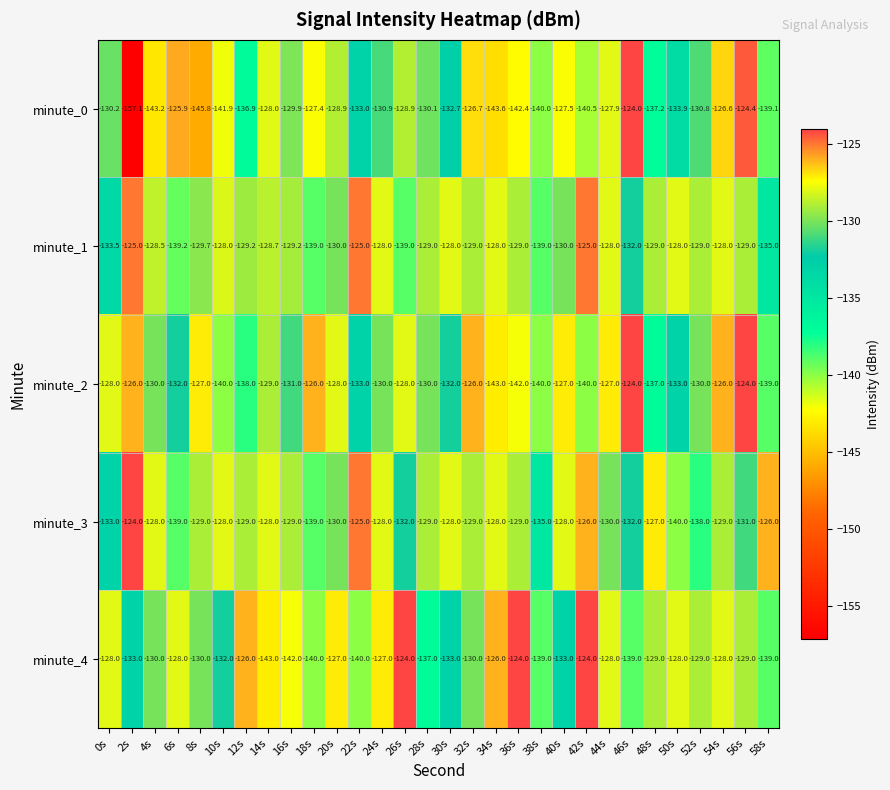

Is it true that minute_1 equals -191.8 at 18s?

False